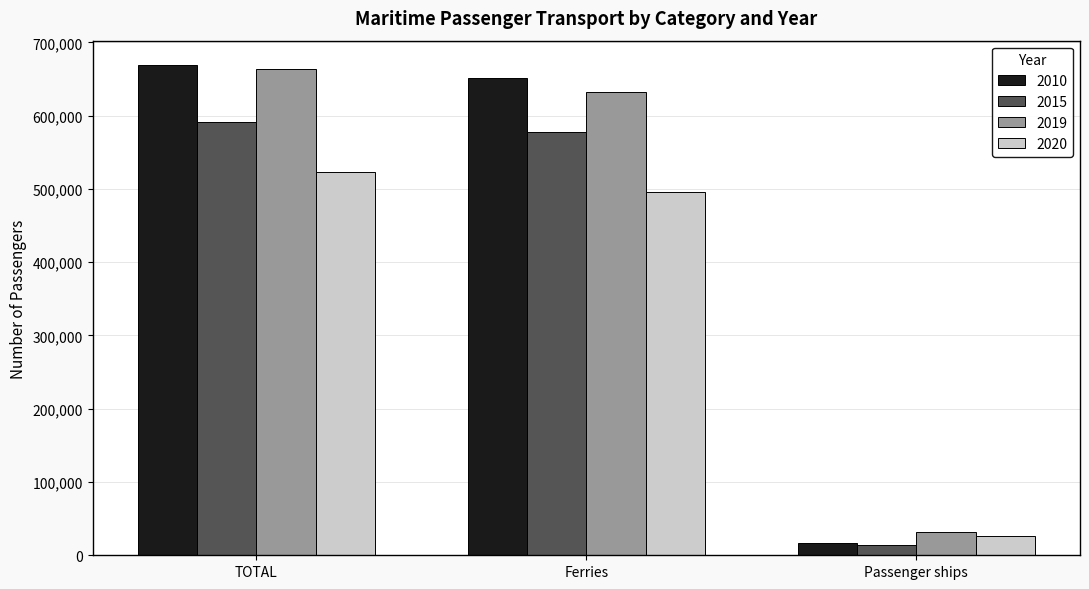

At which category is the sum across all series the highest?

TOTAL